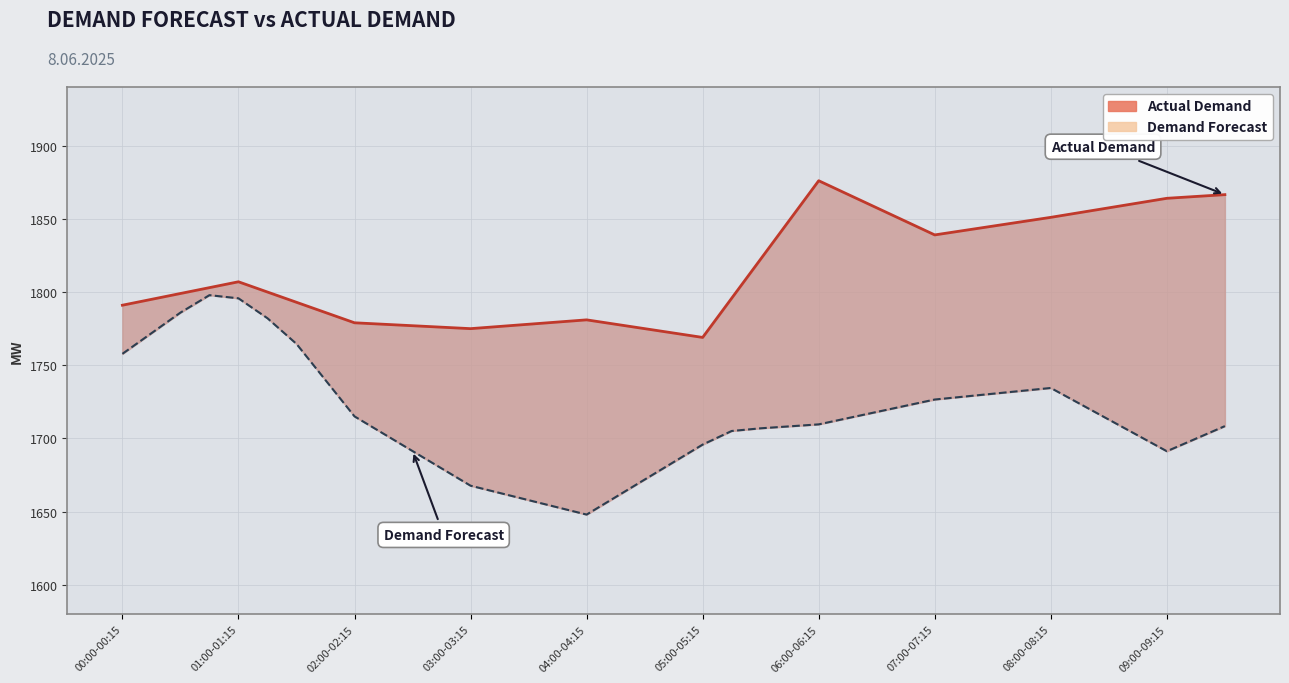

Which category has the highest value across all series?

06:00-06:15